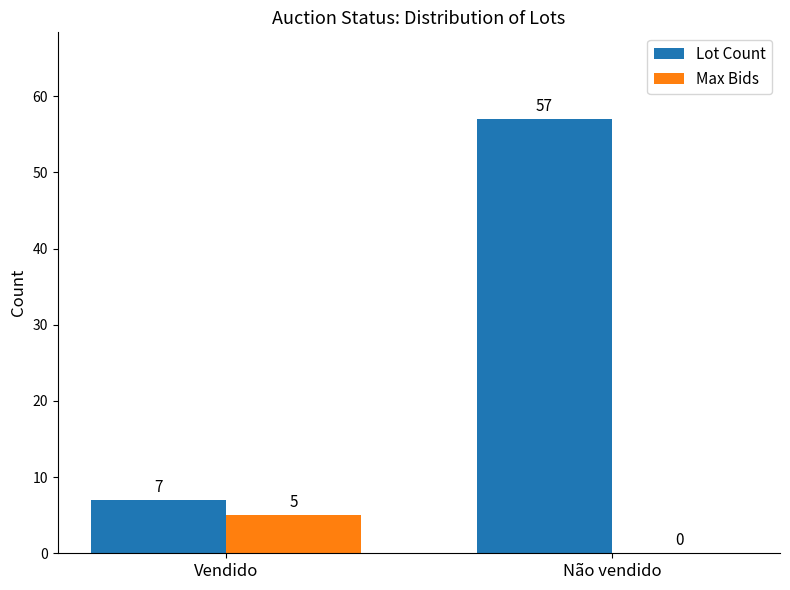

What is the highest value of the Lot Count series?

57